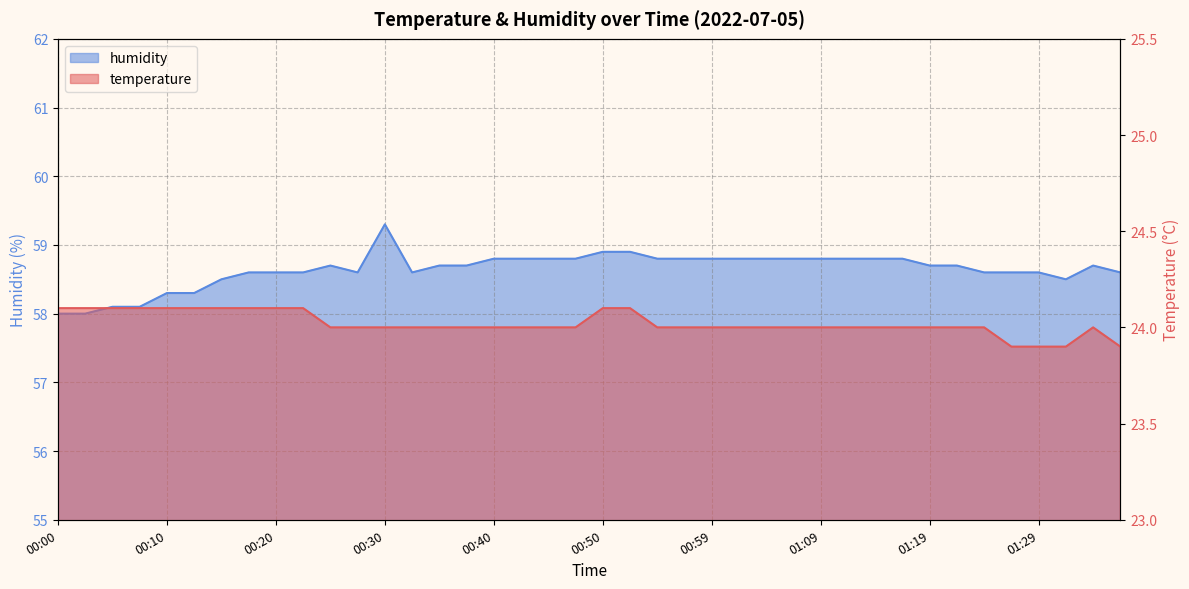

What is the value of the humidity point at the 40th from the left?

58.6